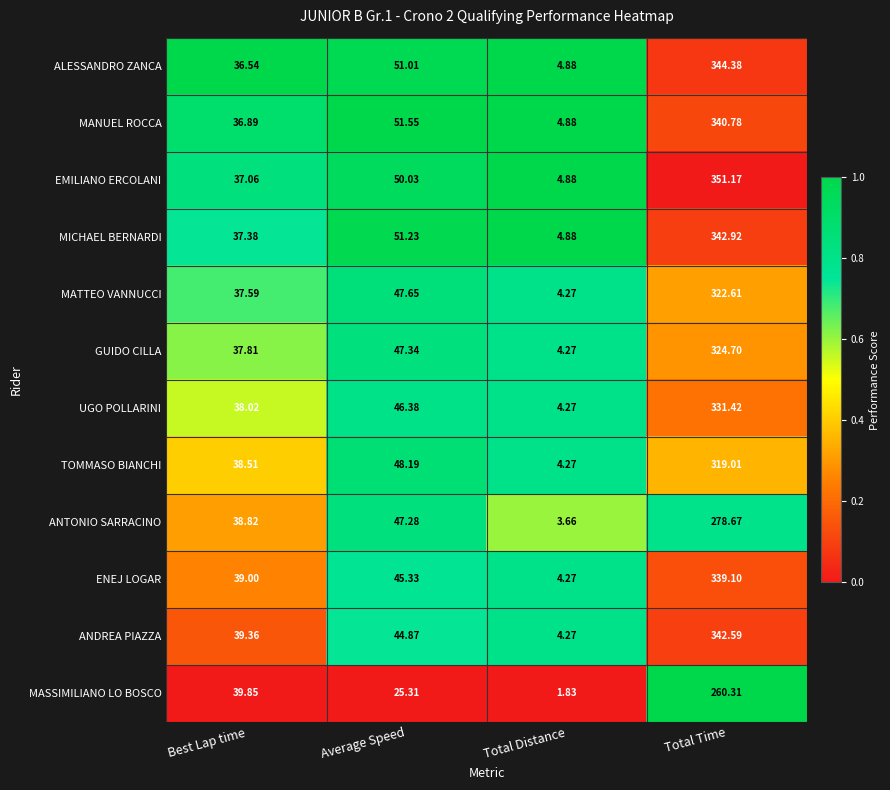

At which label is MANUEL ROCCA closest to 172?

Average Speed